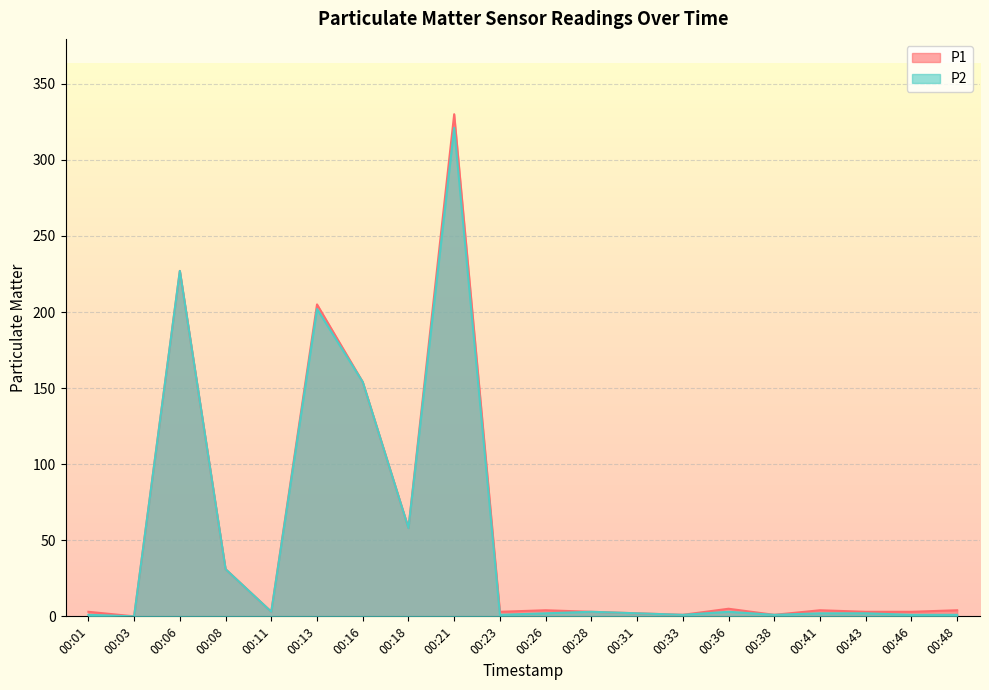

How many values in the P2 series exceed 2?

9